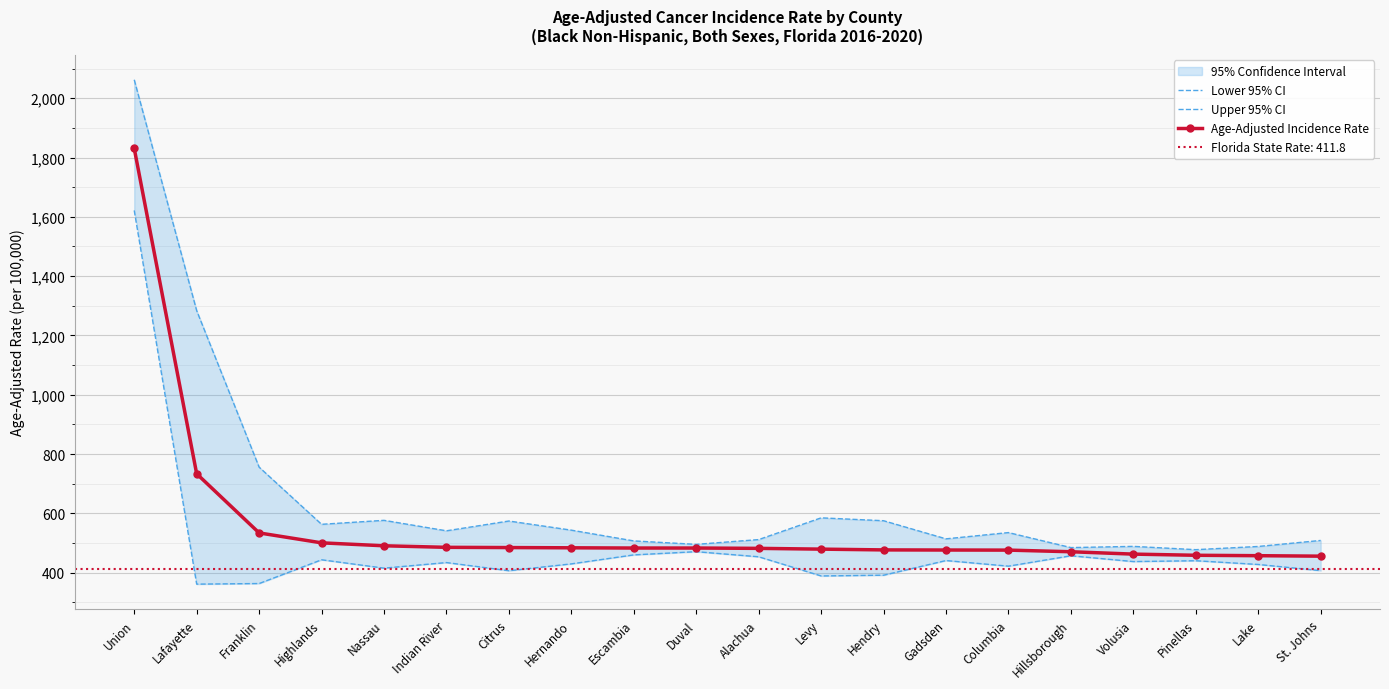

True or false: Age-Adjusted Incidence Rate and Upper 95% CI intersect in this chart.

False